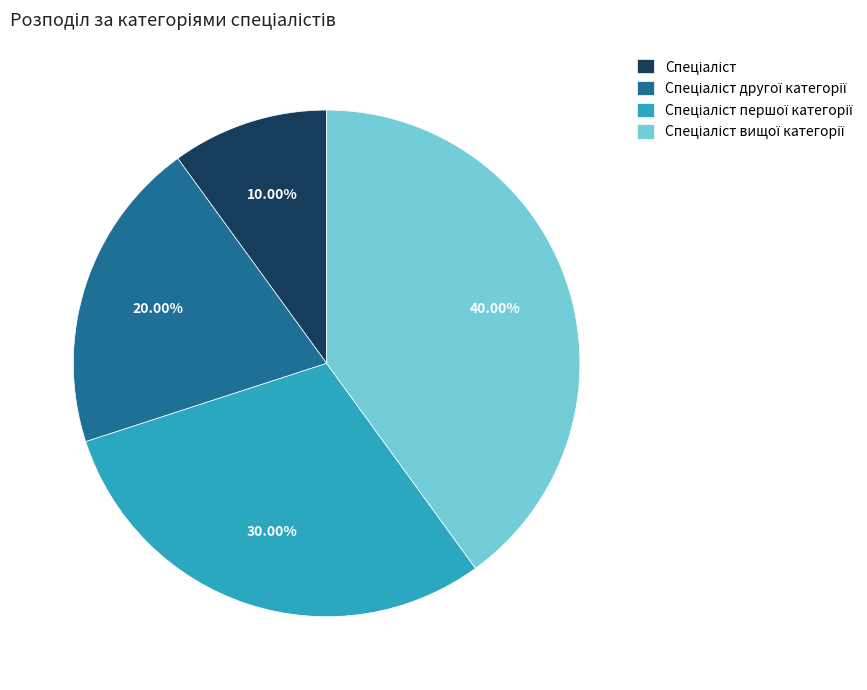

Is there any slice that represents more than half of the pie?

No